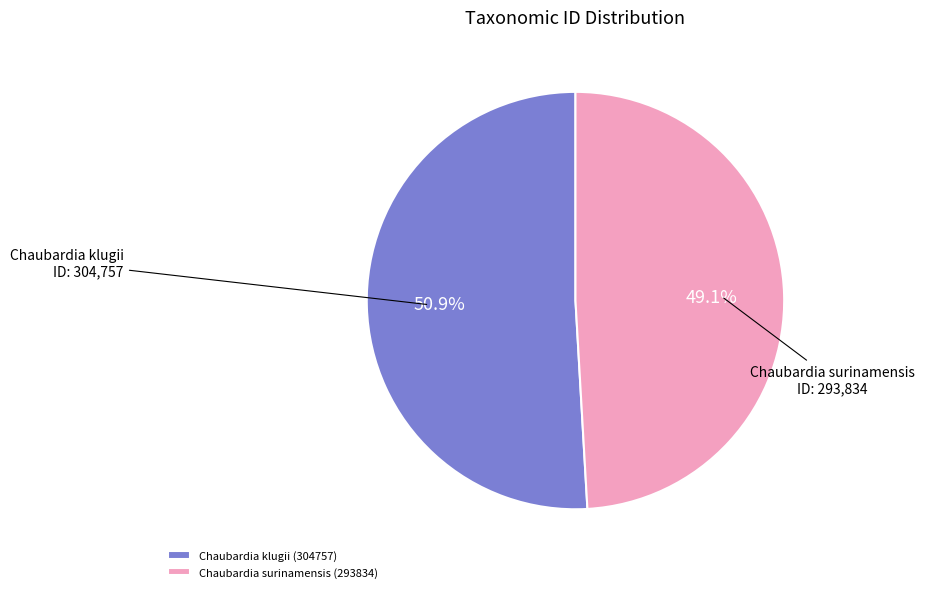

How many slices are in this pie chart?

2